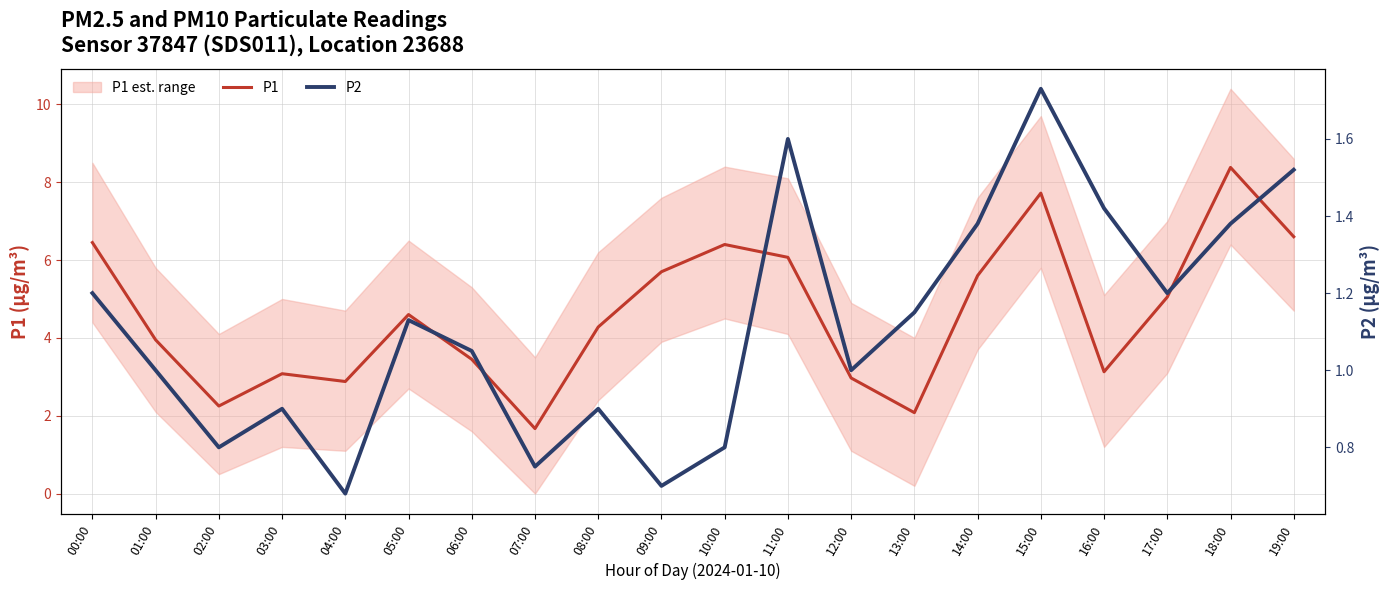

In P2, how many points are higher than both neighbors (excluding endpoints)?

5